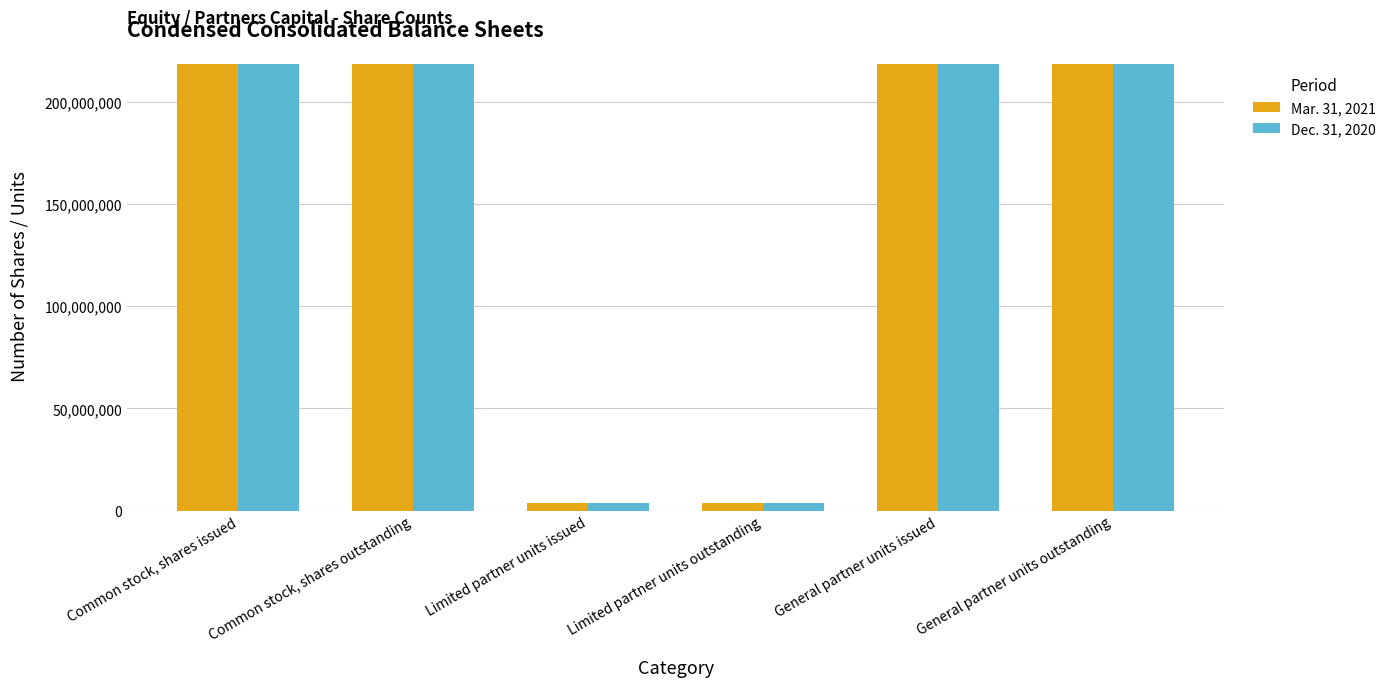

Reading left to right, transcribe all the data shown in this chart.

Mar. 31, 2021: 218823963	218823963	3508545	3508545	218823963	218823963
Dec. 31, 2020: 218578012	218578012	3519545	3519545	218578012	218578012